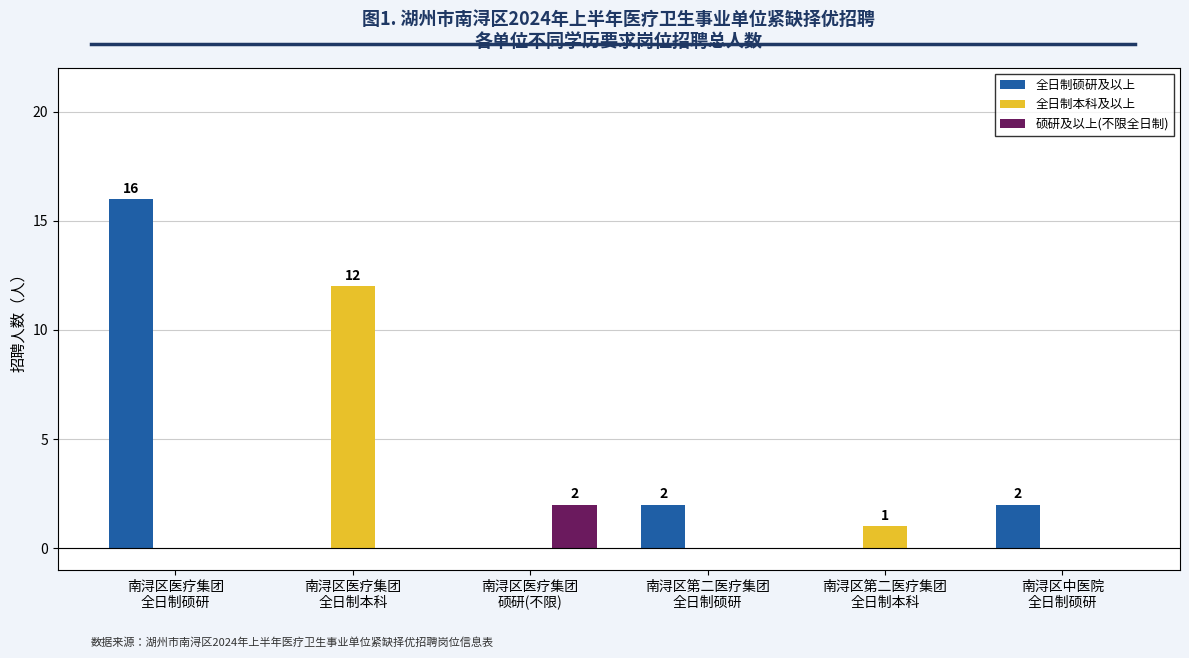

What is the greatest value displayed?

16